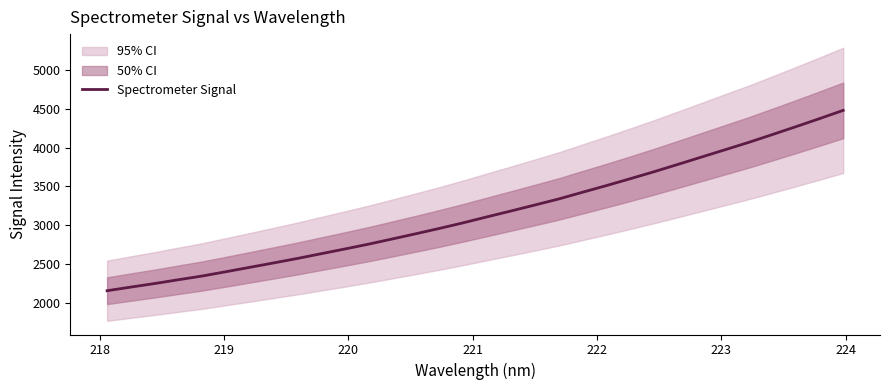

Does the chart have visible grid lines?

No